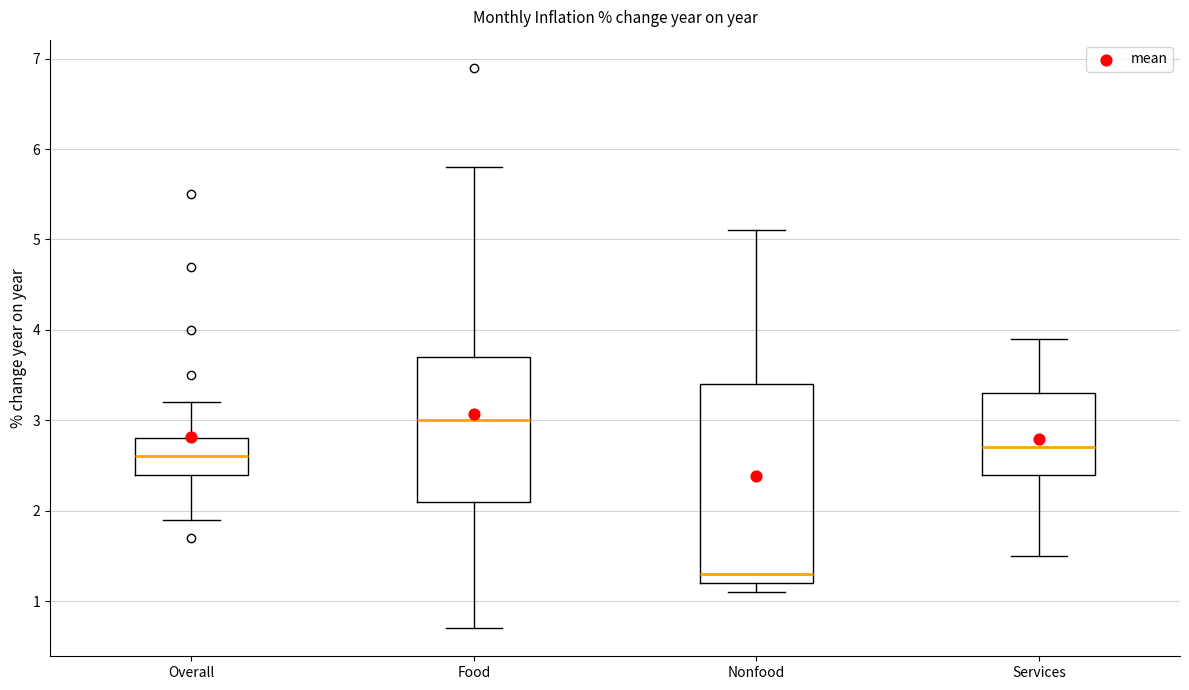

Reading left to right, read every box against the y-axis: the position of its median line, the range the box covers, and the ends of its whiskers. The values are not printed on the chart, so give them approximately, as read against the axis.

Overall: median 2.6, box 2.4 to 2.8, whiskers 1.9 to 3.2
Food: median 3.0, box 2.1 to 3.7, whiskers 0.7 to 5.8
Nonfood: median 1.3, box 1.2 to 3.4, whiskers 1.1 to 5.1
Services: median 2.7, box 2.4 to 3.3, whiskers 1.5 to 3.9